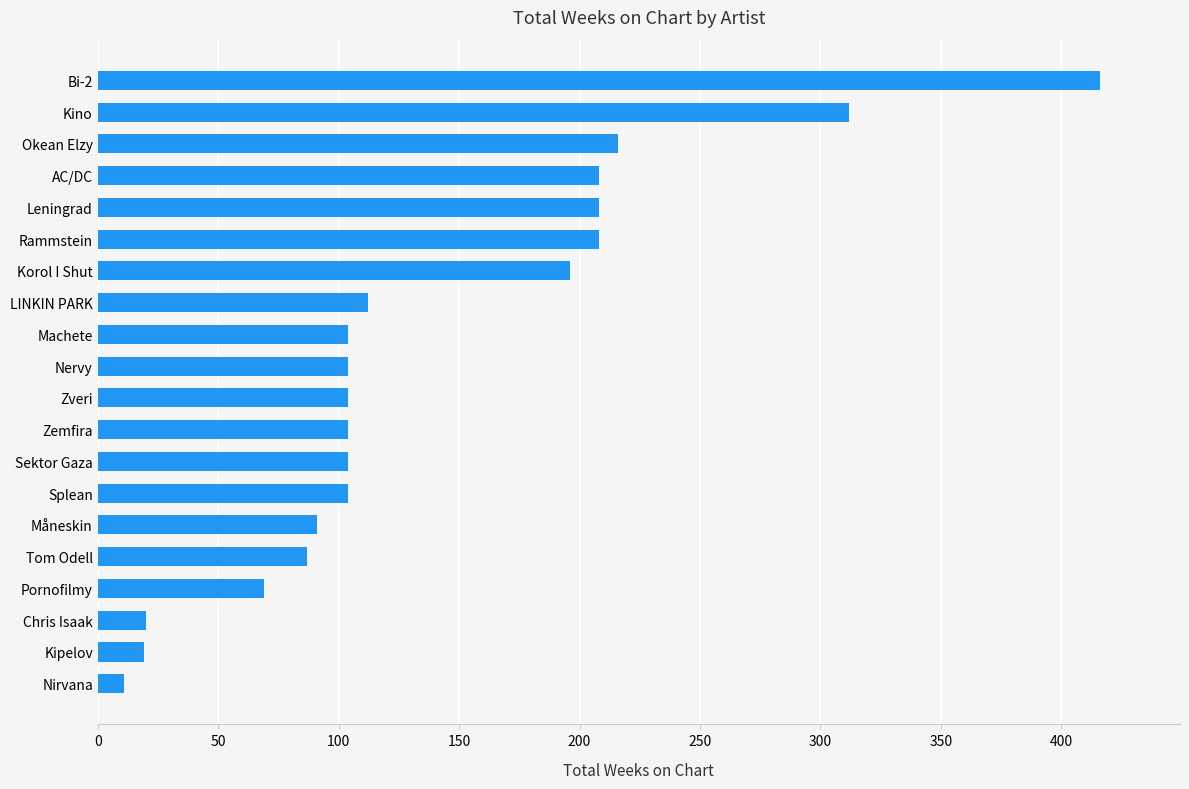

What is the change in value from LINKIN PARK to Okean Elzy?

+104